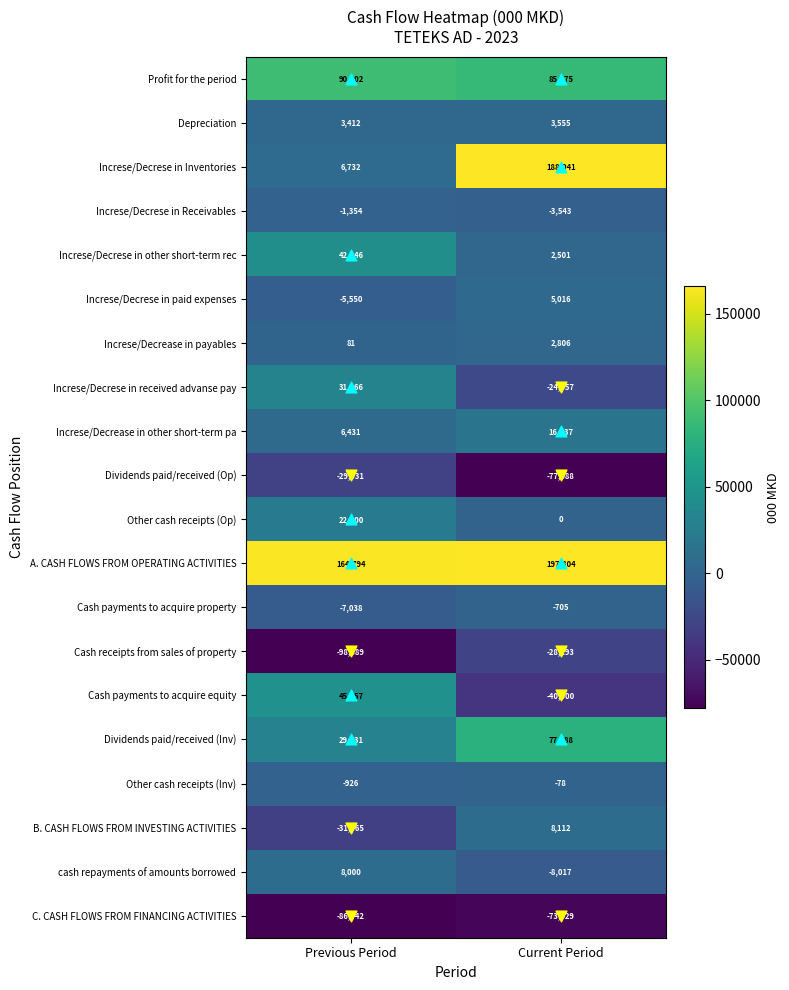

What value does the C. CASH FLOWS FROM FINANCING ACTIVITIES series have at Previous Period, to the nearest 10?

-86440